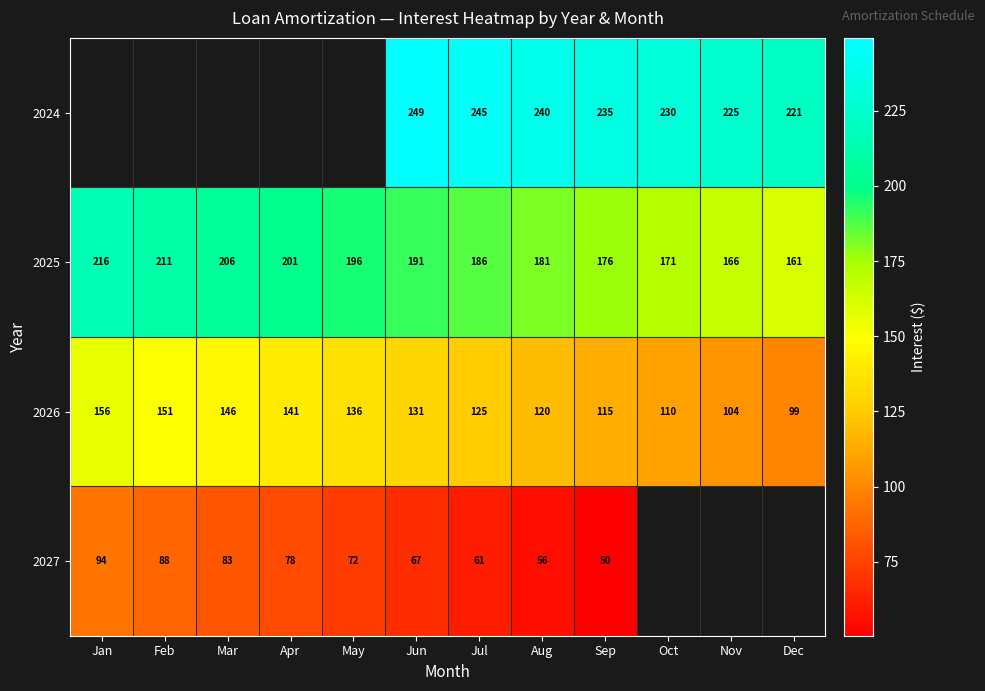

Is the value of 2025 at Sep greater than the value of 2024 at Aug?

No